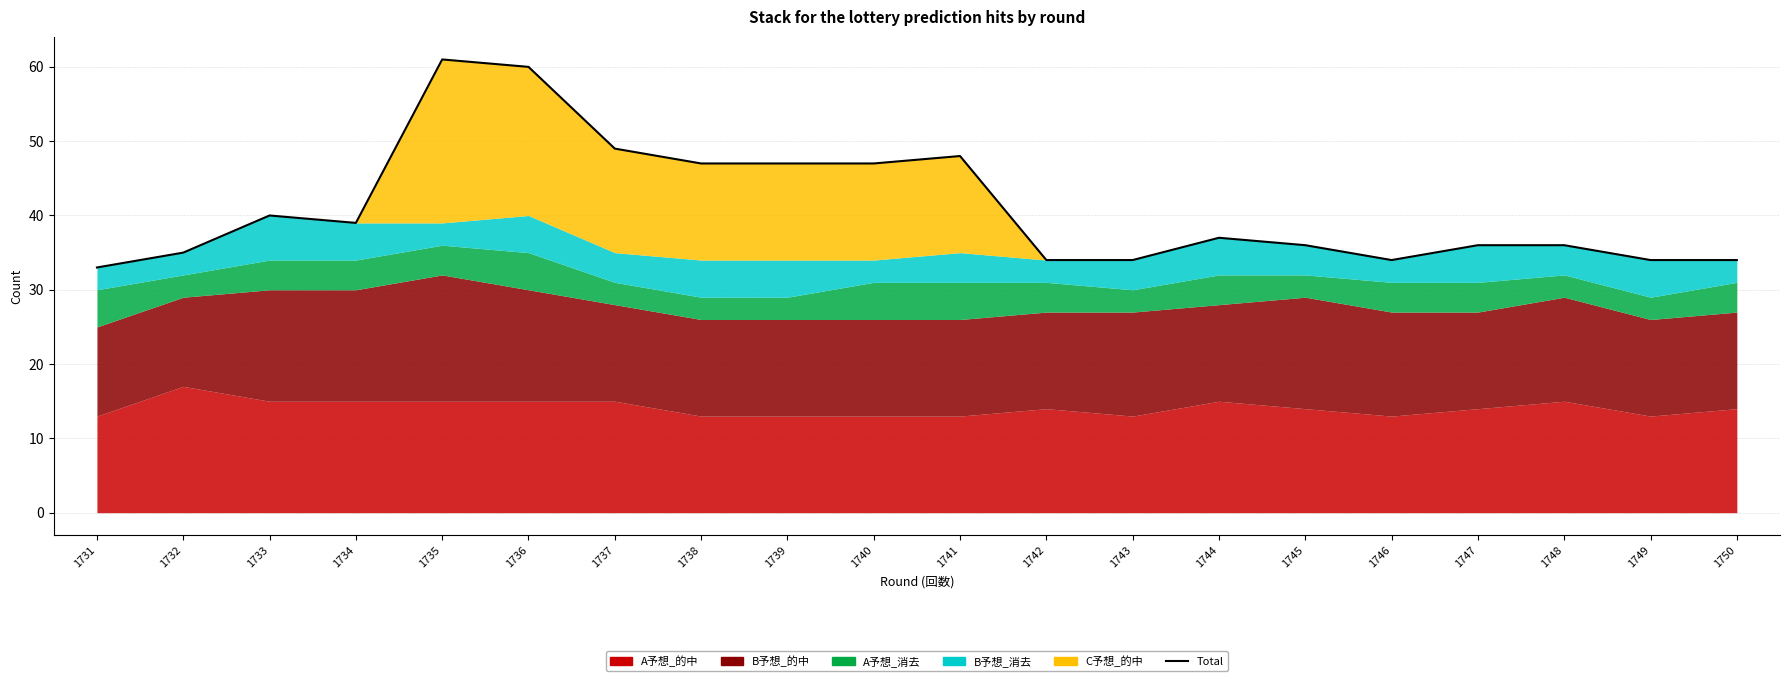

Reading left to right, list all the values displayed in this chart.

33	35	40	39	61	60	49	47	47	47	48	34	34	37	36	34	36	36	34	34